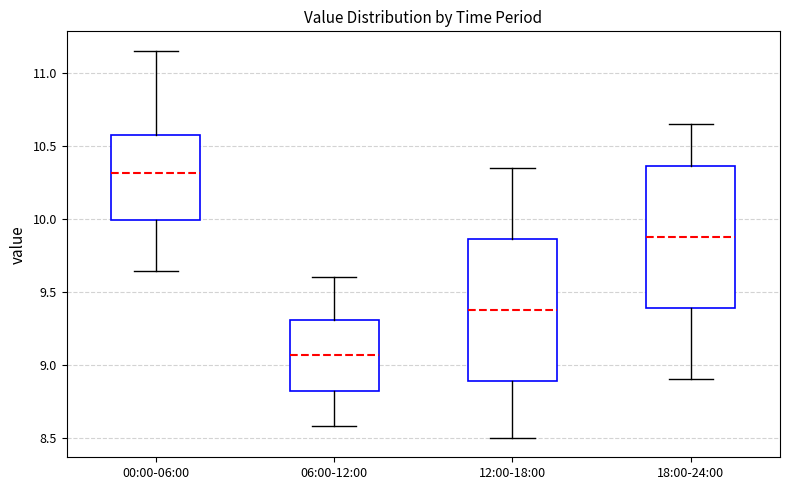

Where does the upper whisker of the box for 00:00-06:00 end on the y-axis? The values are not printed on the chart, so give them approximately, as read against the axis.

11.15